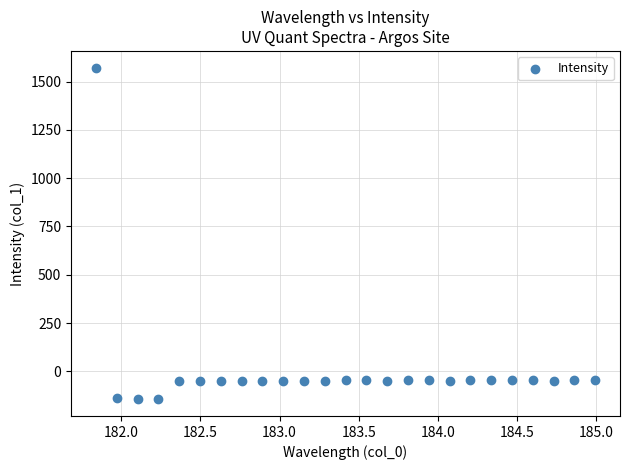

What is the range of Y values (max minus min)?

1717.6